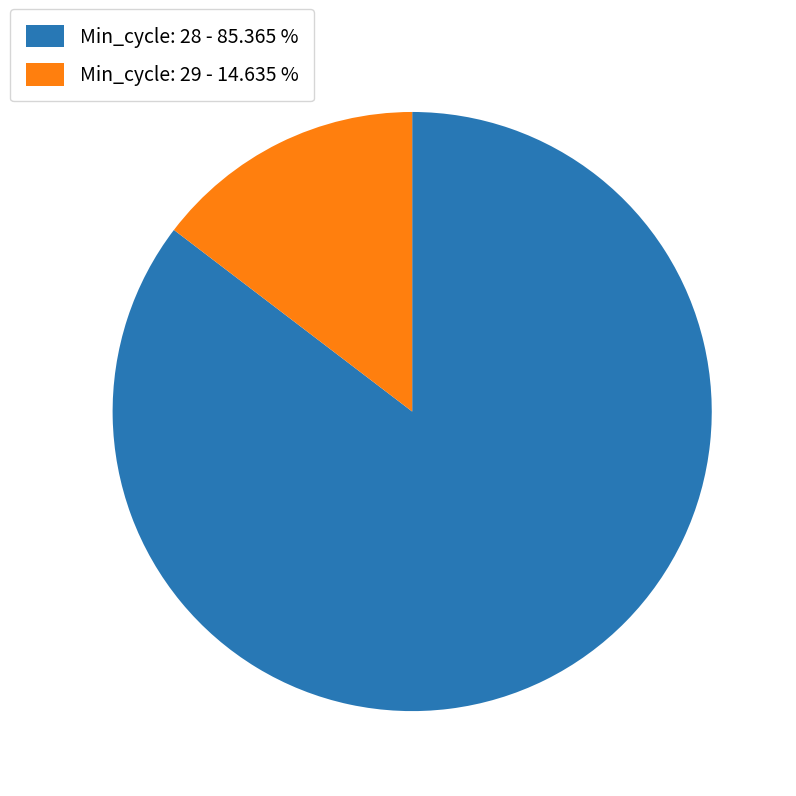

What is the majority slice?

Min_cycle: 28 - 85.365 %